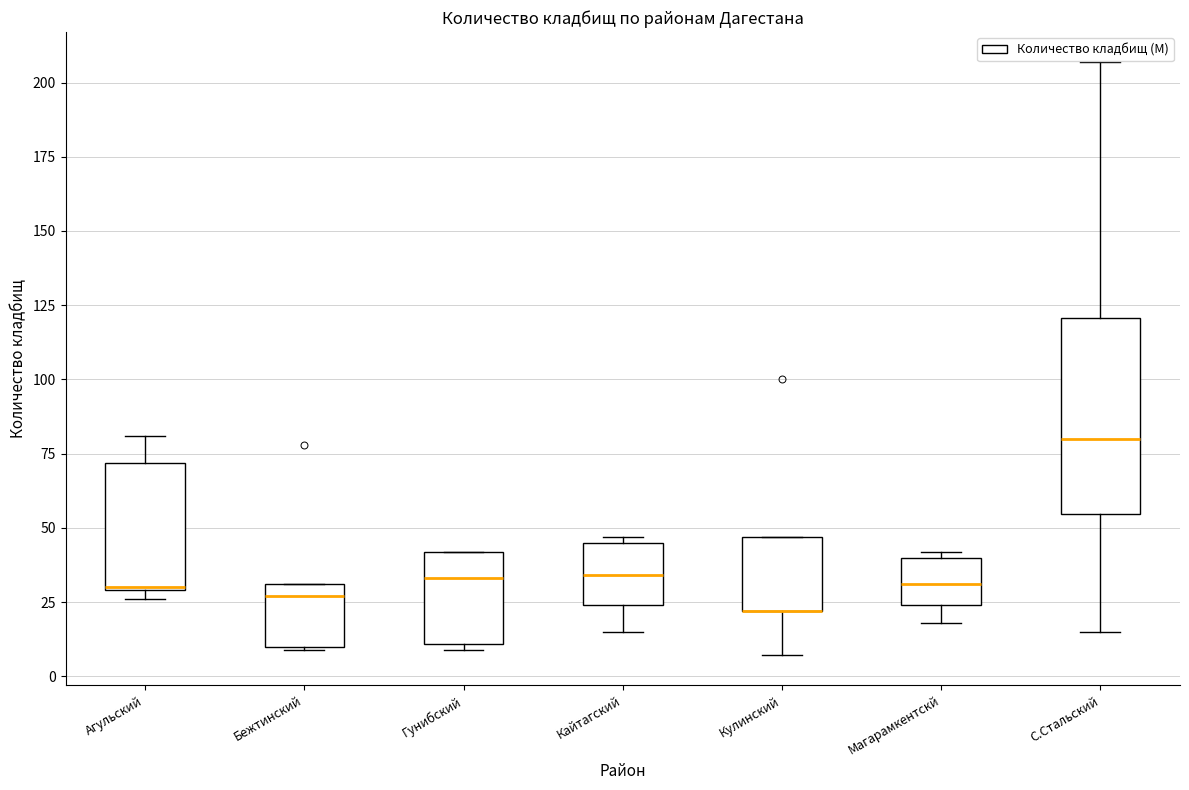

Reading left to right, transcribe this box plot: for each box, give where its median line is, the range the box spans, and where its two whiskers end, as read against the y-axis. The values are not printed on the chart, so give them approximately, as read against the axis.

Агульский: median 30, box 30 to 70, whiskers 25 to 80
Бежтинский: median 25, box 10 to 30, whiskers 10 to 30
Гунибский: median 35, box 10 to 40, whiskers 10 (just below the box's lower edge) to 40
Кайтагский: median 35, box 25 to 45, whiskers 15 to 45 (just above the box's upper edge)
Кулинский: median 20 (drawn on the box's lower edge), box 20 to 45, whiskers 5 to 45
Магарамкентскй: median 30, box 25 to 40, whiskers 20 to 40 (just above the box's upper edge)
С.Стальский: median 80, box 55 to 120, whiskers 15 to 205